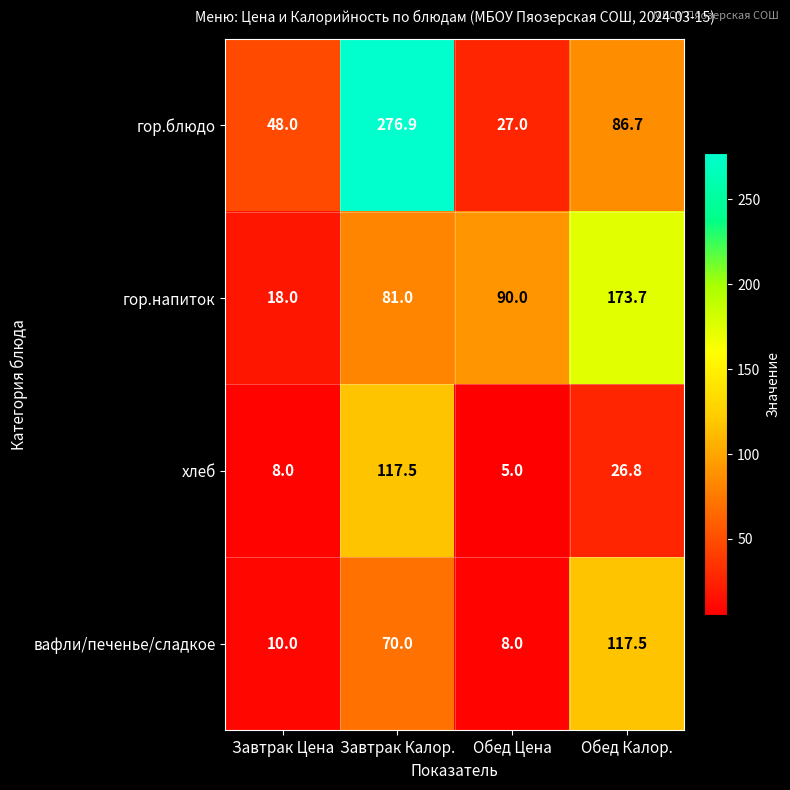

What is the maximum value shown in the chart?

276.9